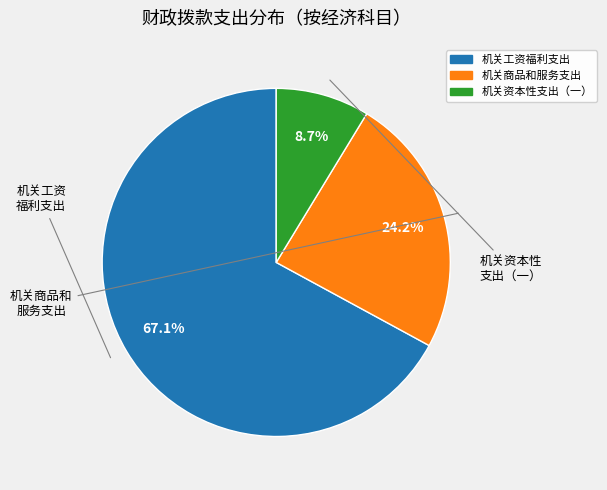

Does any single category account for the majority?

Yes